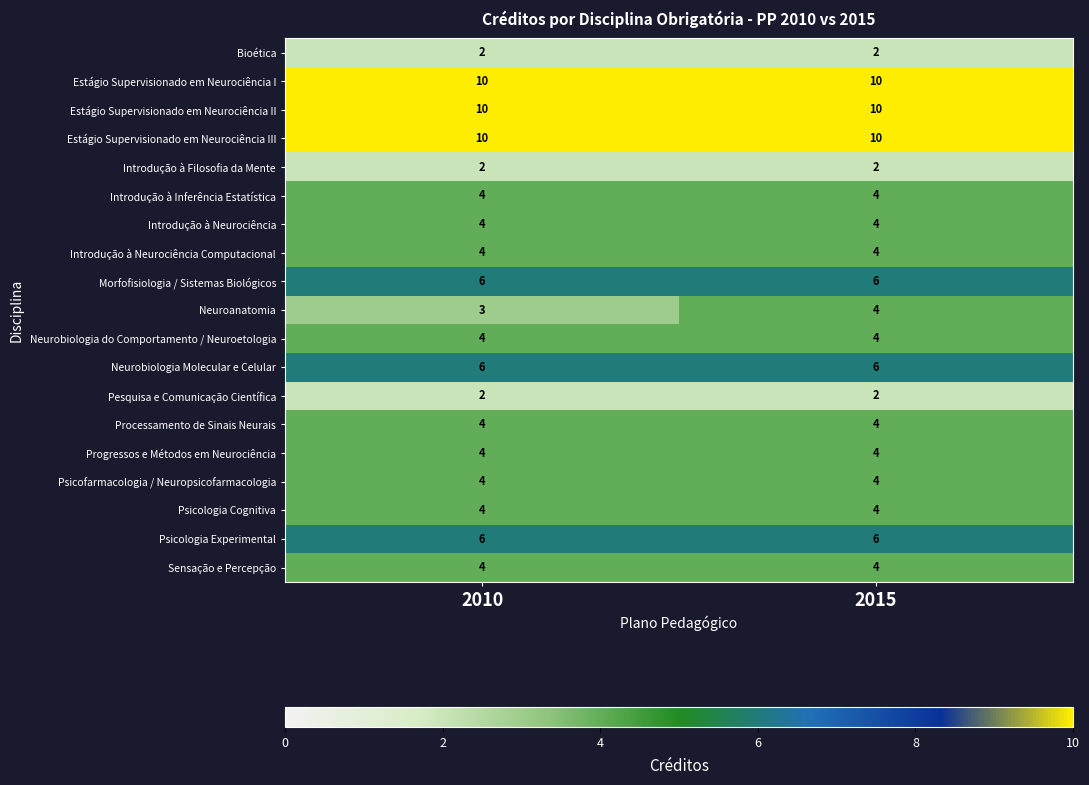

Is it true that Introdução à Neurociência Computacional equals 7 at 2015?

False